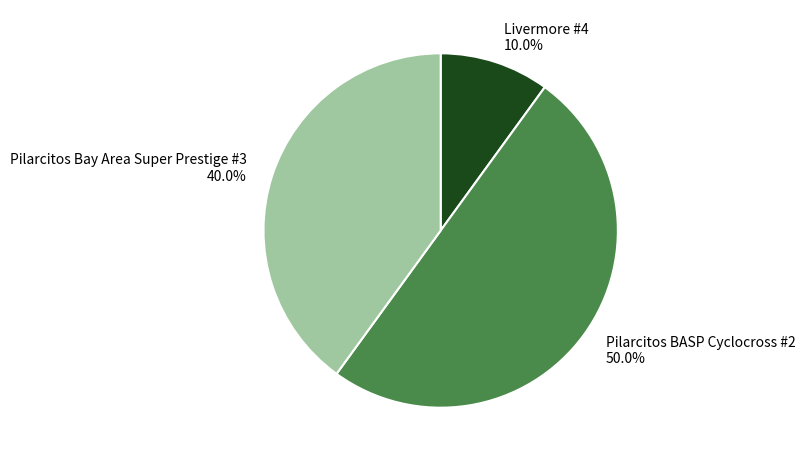

Which slice is the largest?

Pilarcitos BASP Cyclocross #2